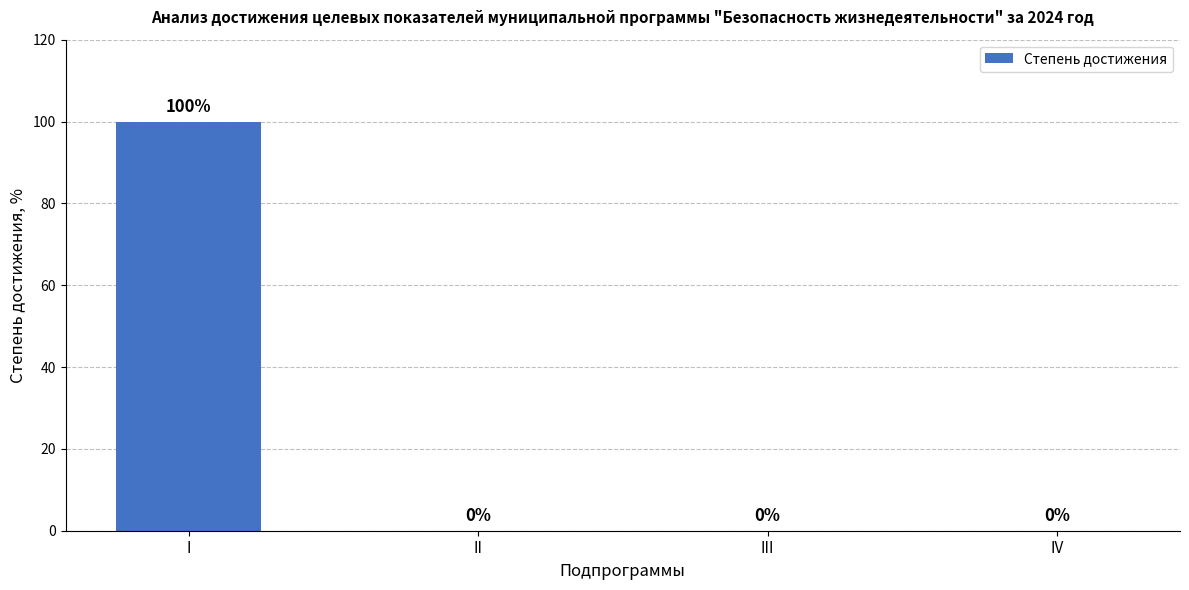

Reading right to left, extract all data points from this chart.

0	0	0	100